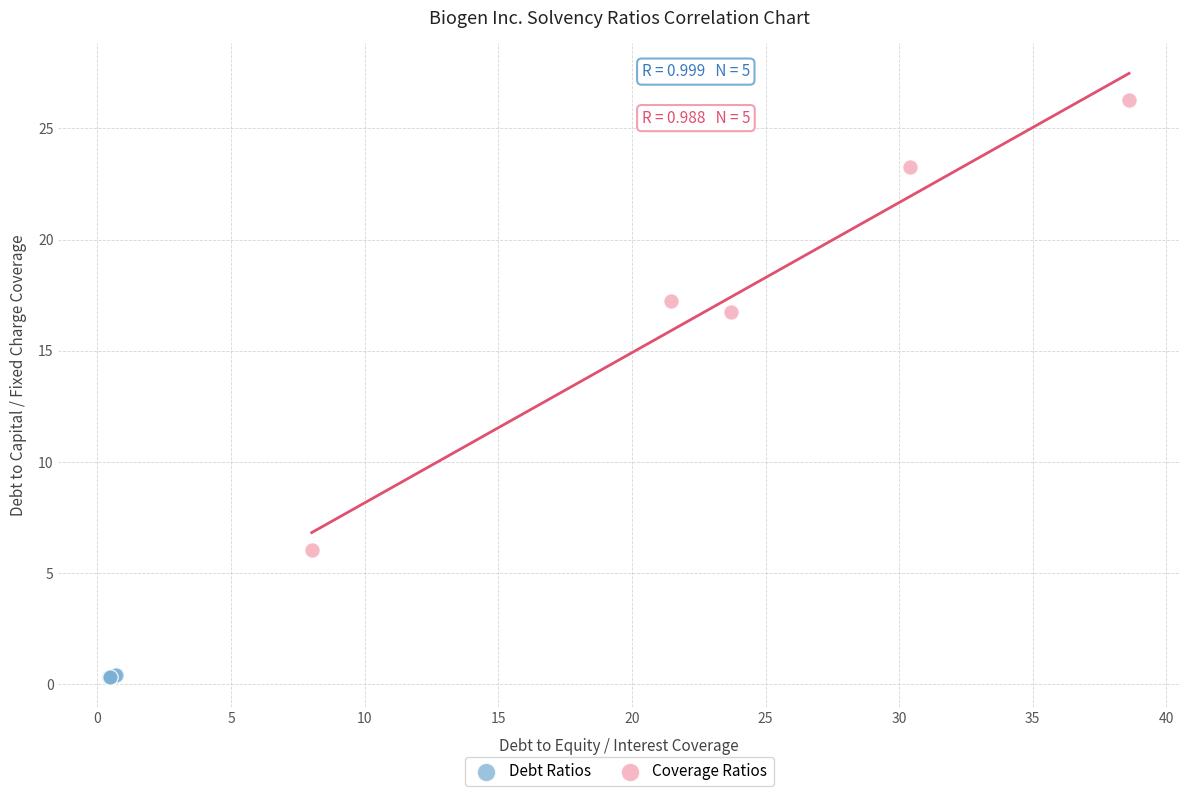

What are all the series names shown in the legend?

Debt Ratios, Coverage Ratios